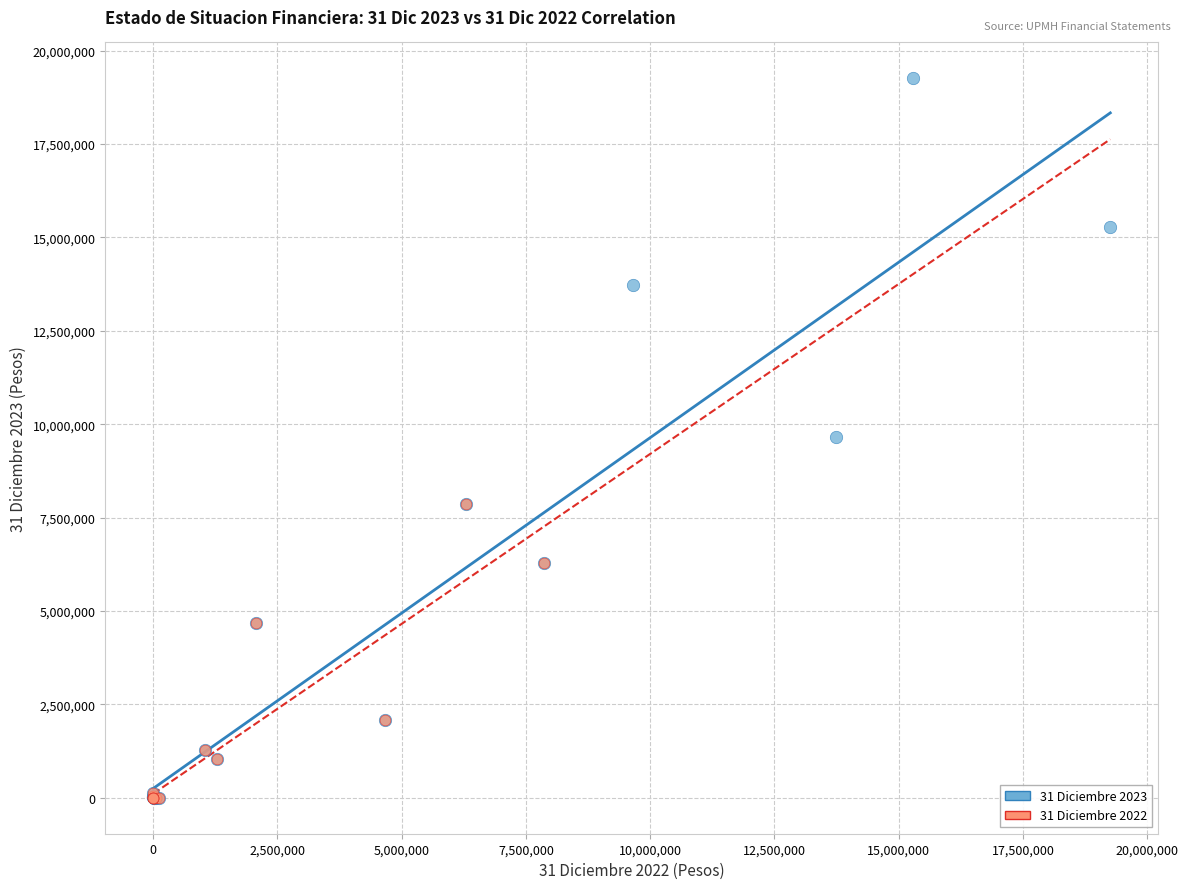

Which series contains the highest Y value?

31 Diciembre 2023